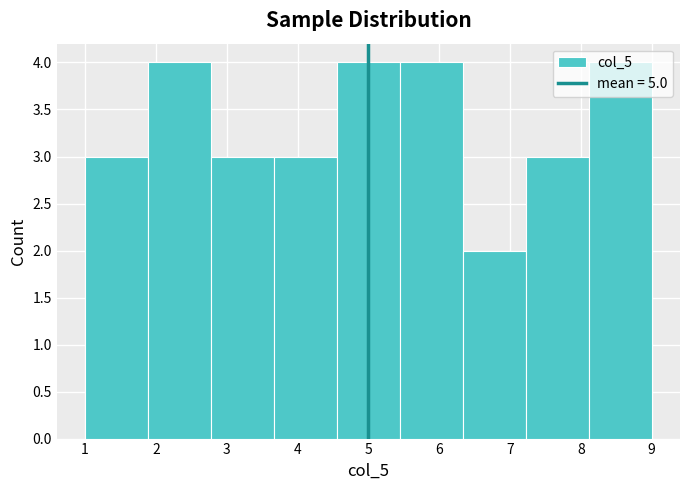

Reading left to right, list every bar in this chart as the range it spans on the x-axis followed by its height. Neither the bar edges nor the heights are printed on the chart, so give them approximately, as read against the axes.

1.0 to 1.9: 3
1.9 to 2.8: 4
2.8 to 3.7: 3
3.7 to 4.6: 3
4.6 to 5.4: 4
5.4 to 6.3: 4
6.3 to 7.2: 2
7.2 to 8.1: 3
8.1 to 9.0: 4